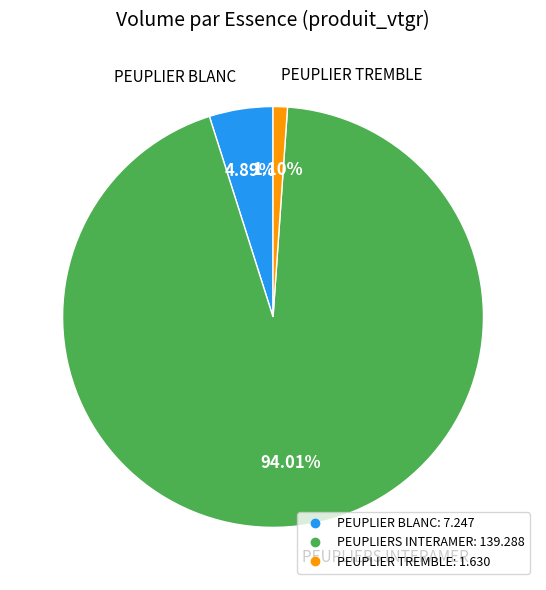

Does any single category account for the majority?

Yes